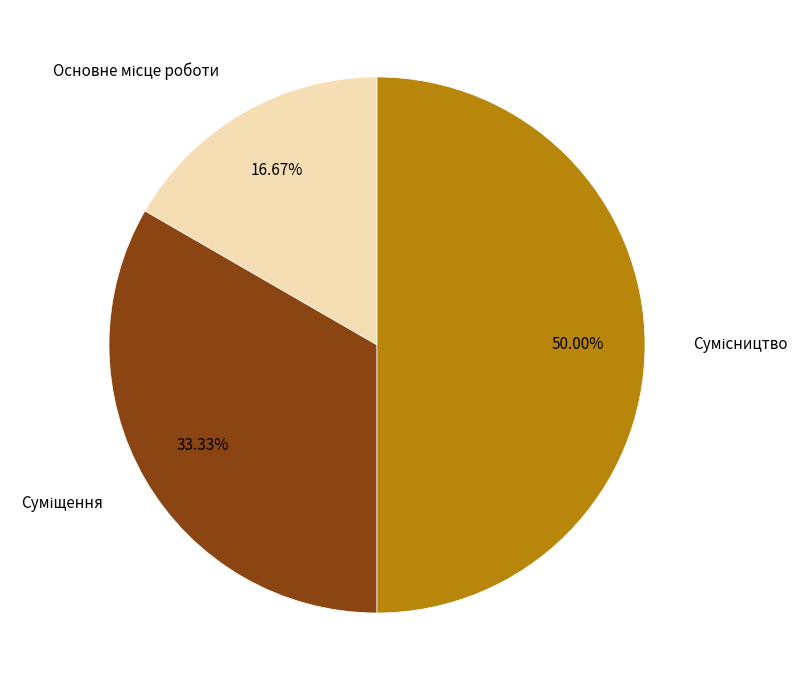

What is the smallest slice in the pie chart?

Основне місце роботи